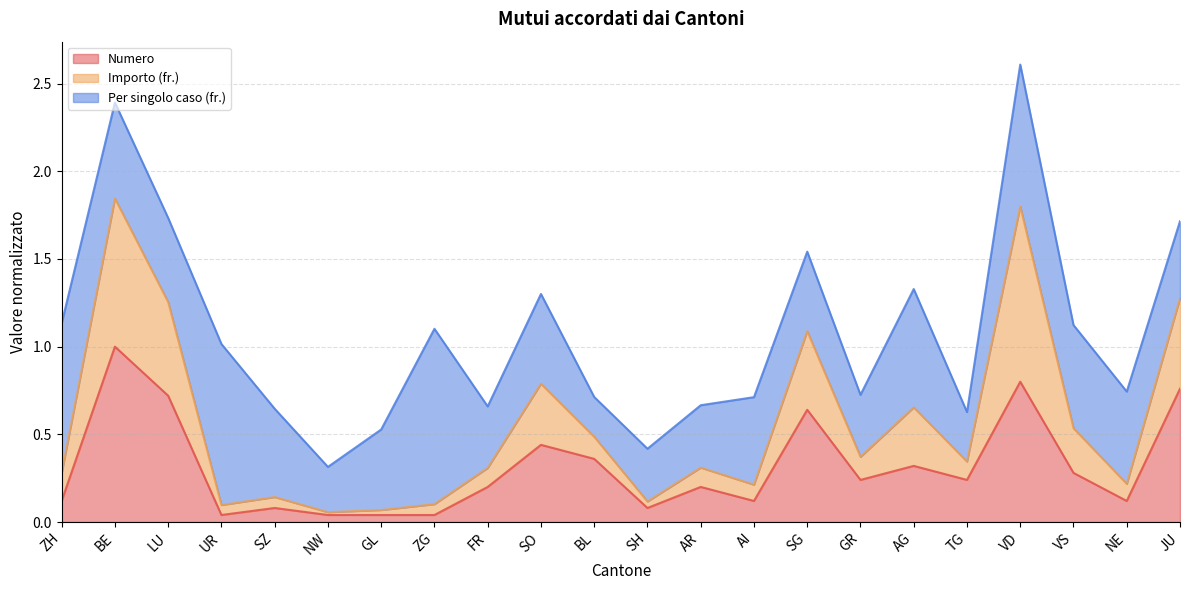

At which category is the sum across all series the highest?

VD